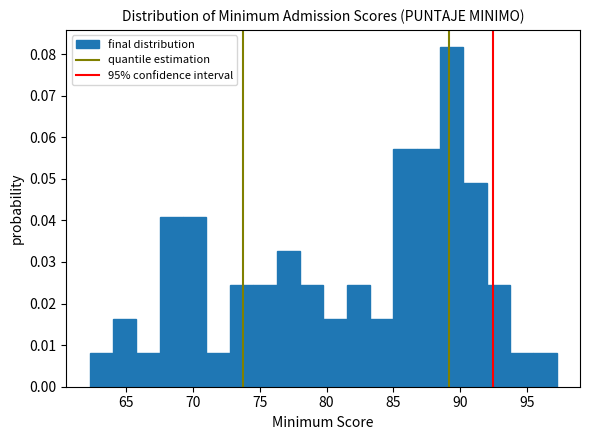

Around what value on the x-axis is the tallest bar? Give the approximate position of its centre, as read against the axis.

89.5